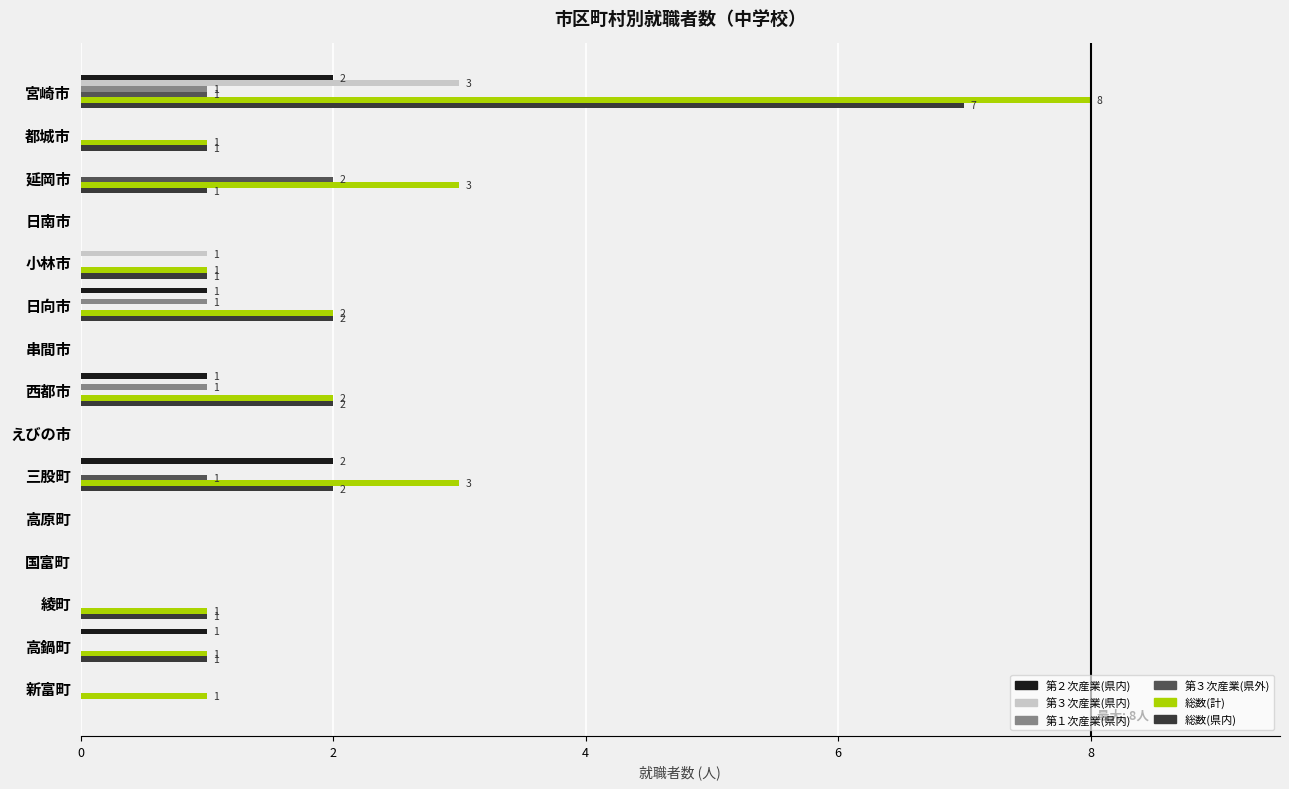

Is the value of 総数(県内) at 三股町 greater than the value of 第２次産業(県内) at 国富町?

Yes